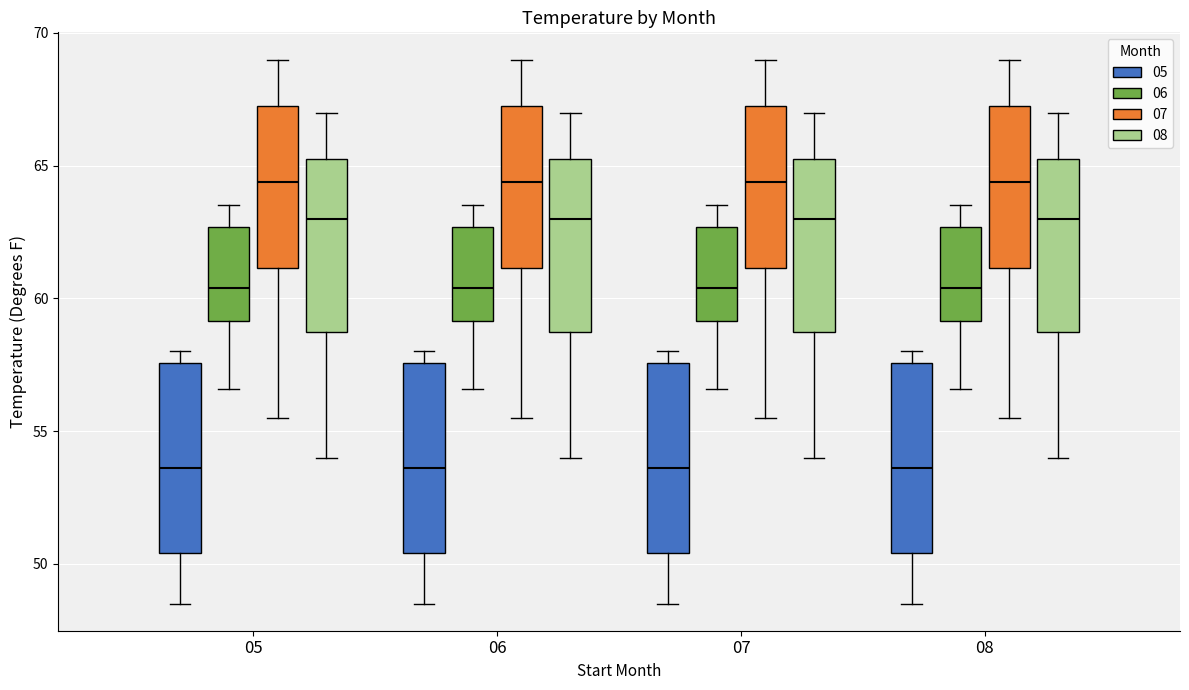

Reading left to right, transcribe this box plot: for each box, give where its median line is, the range the box spans, and where its two whiskers end, as read against the y-axis. The values are not printed on the chart, so give them approximately, as read against the axis.

05 (05): median 53.5, box 50.5 to 57.5, whiskers 48.5 to 58.0
05 (06): median 60.5, box 59.0 to 62.5, whiskers 56.5 to 63.5
05 (07): median 64.5, box 61.0 to 67.5, whiskers 55.5 to 69.0
05 (08): median 63.0, box 59.0 to 65.5, whiskers 54.0 to 67.0
06 (05): median 53.5, box 50.5 to 57.5, whiskers 48.5 to 58.0
06 (06): median 60.5, box 59.0 to 62.5, whiskers 56.5 to 63.5
06 (07): median 64.5, box 61.0 to 67.5, whiskers 55.5 to 69.0
06 (08): median 63.0, box 59.0 to 65.5, whiskers 54.0 to 67.0
07 (05): median 53.5, box 50.5 to 57.5, whiskers 48.5 to 58.0
07 (06): median 60.5, box 59.0 to 62.5, whiskers 56.5 to 63.5
07 (07): median 64.5, box 61.0 to 67.5, whiskers 55.5 to 69.0
07 (08): median 63.0, box 59.0 to 65.5, whiskers 54.0 to 67.0
08 (05): median 53.5, box 50.5 to 57.5, whiskers 48.5 to 58.0
08 (06): median 60.5, box 59.0 to 62.5, whiskers 56.5 to 63.5
08 (07): median 64.5, box 61.0 to 67.5, whiskers 55.5 to 69.0
08 (08): median 63.0, box 59.0 to 65.5, whiskers 54.0 to 67.0